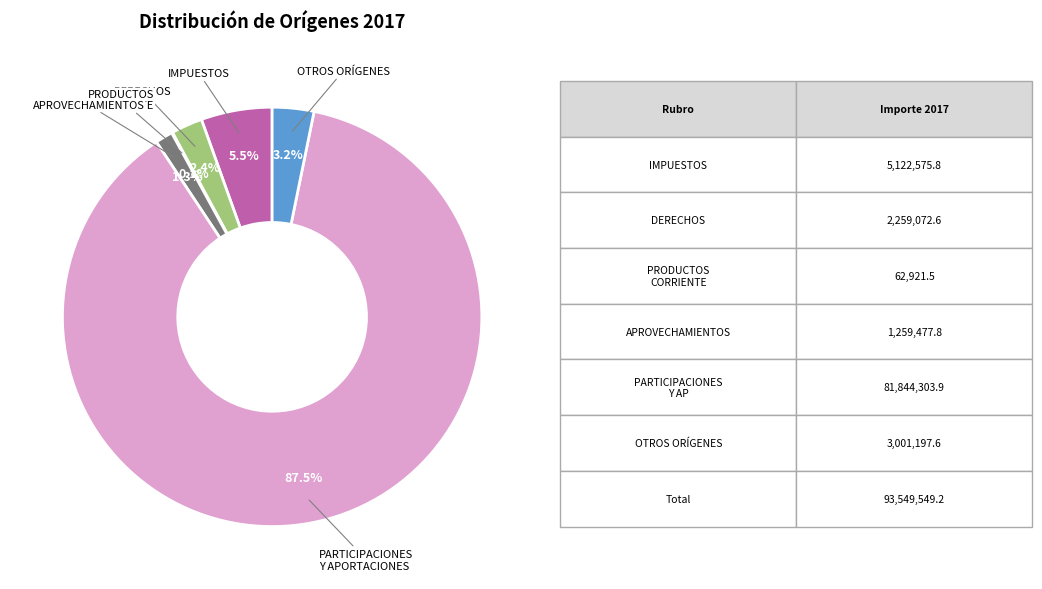

To the nearest percent, what is the difference between the largest and smallest slice percentages?

87%